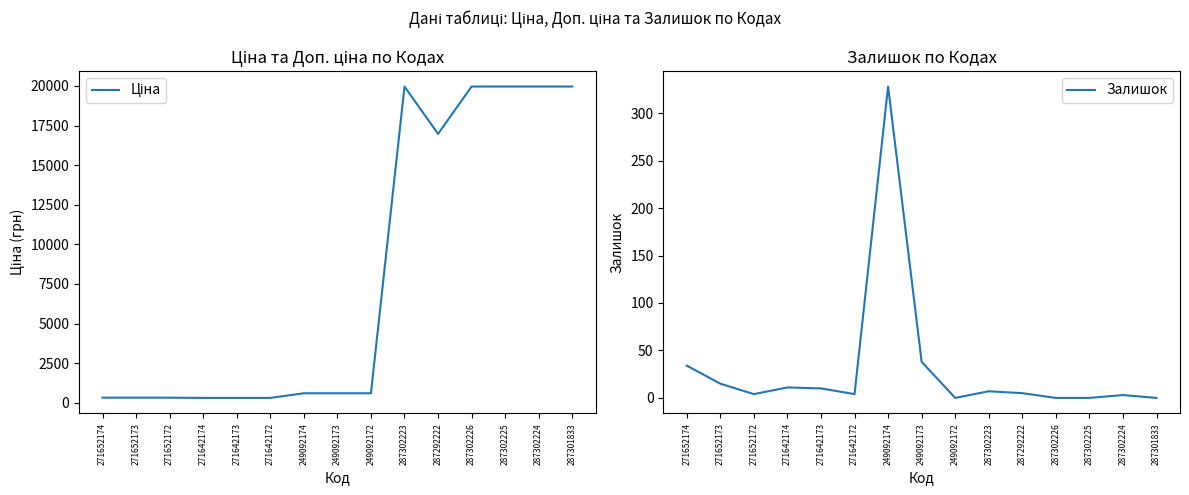

What is the difference between the Залишок values at 271652174 and 249092172?

34